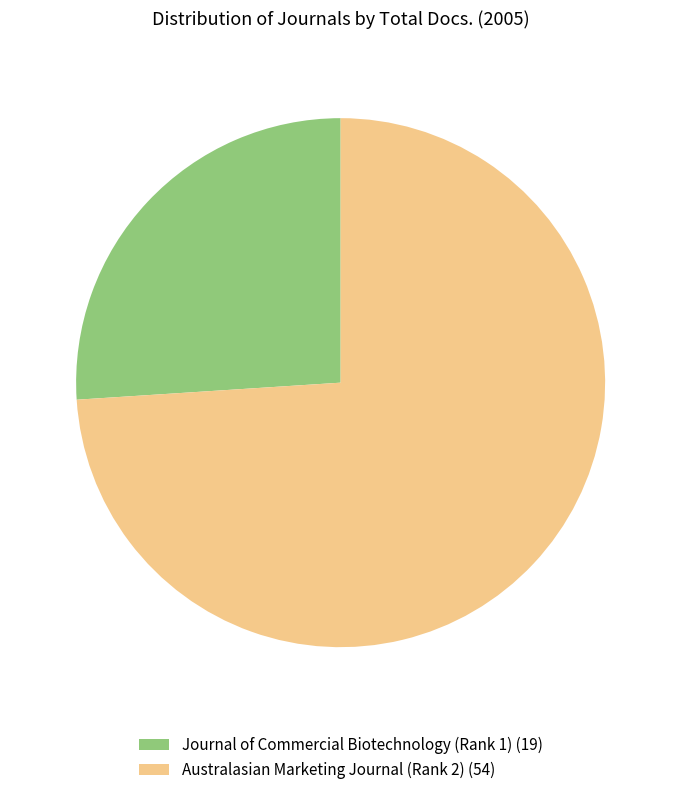

True or false: Journal of Commercial Biotechnology (Rank 1) accounts for 26% of the total.

True